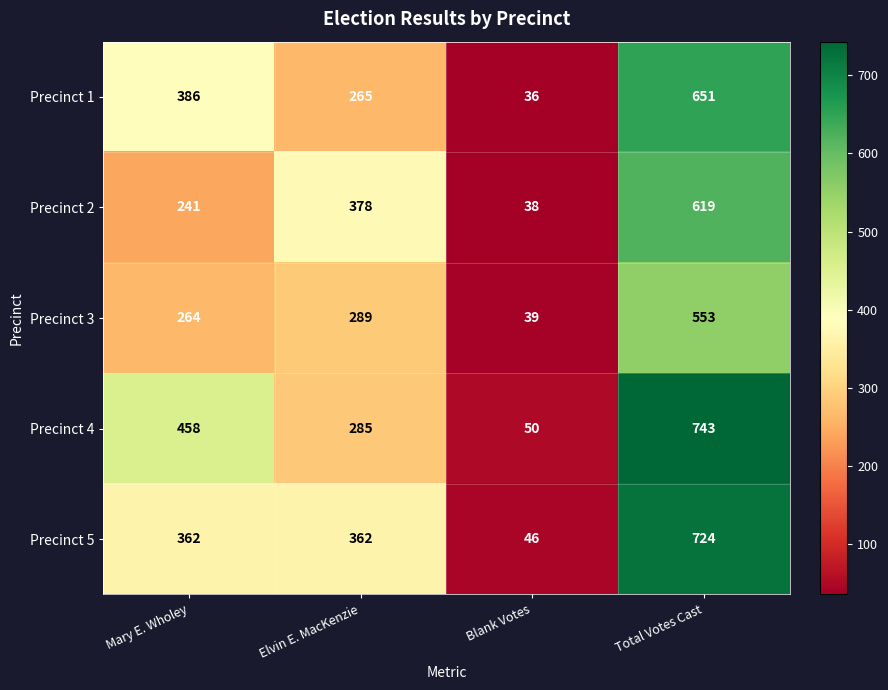

Which series has the widest spread of values?

Precinct 4